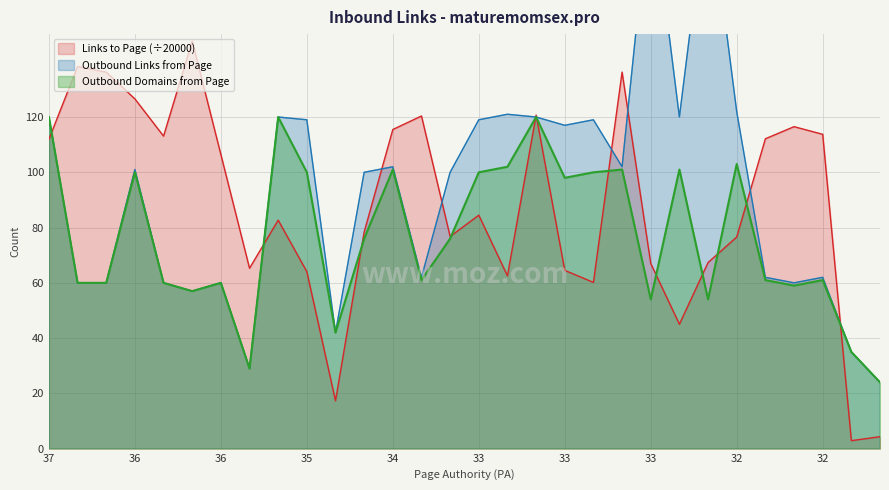

After their last crossing, which series has the higher values: Links to Page or Outbound Links from Page?

Outbound Links from Page